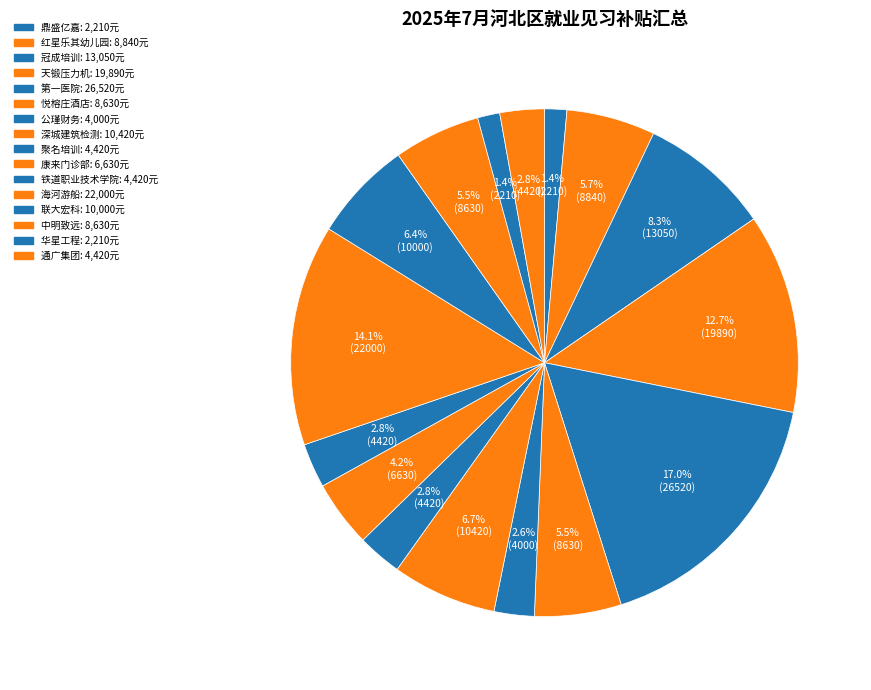

Is there a majority slice in this chart?

No